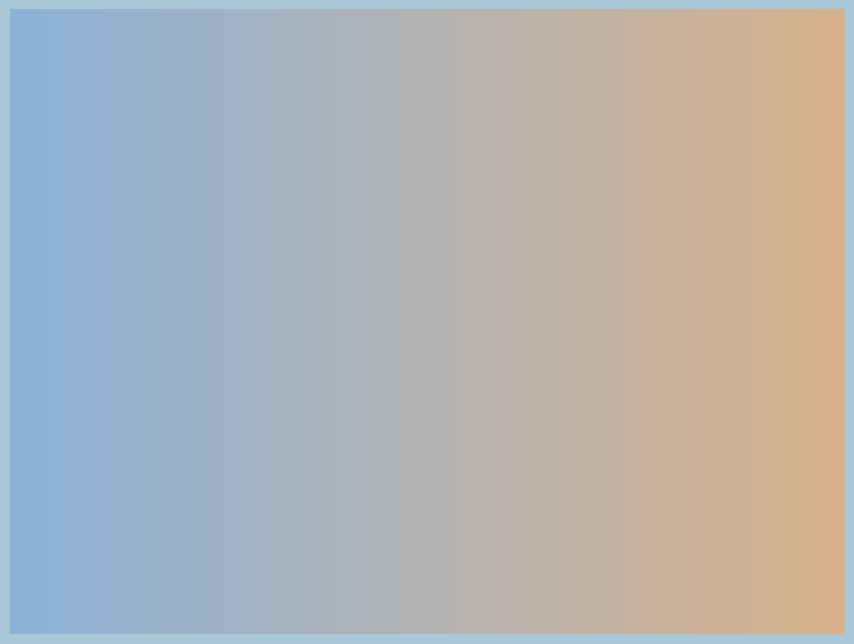

Which slice is the largest?

A